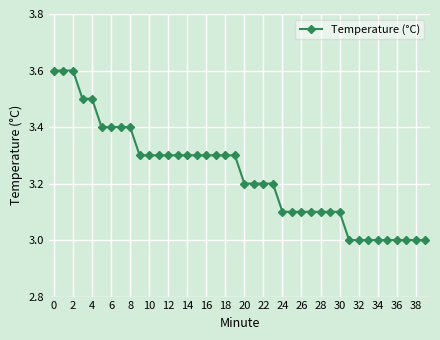

What is the maximum value shown in the chart?

3.6